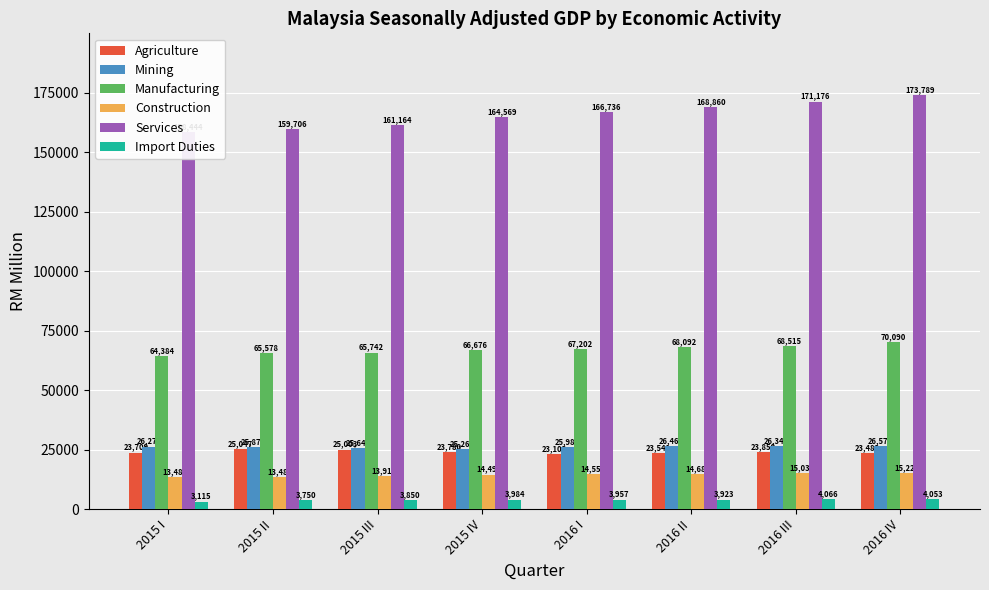

What is the difference between the second highest and second lowest values in the Construction series?

1549